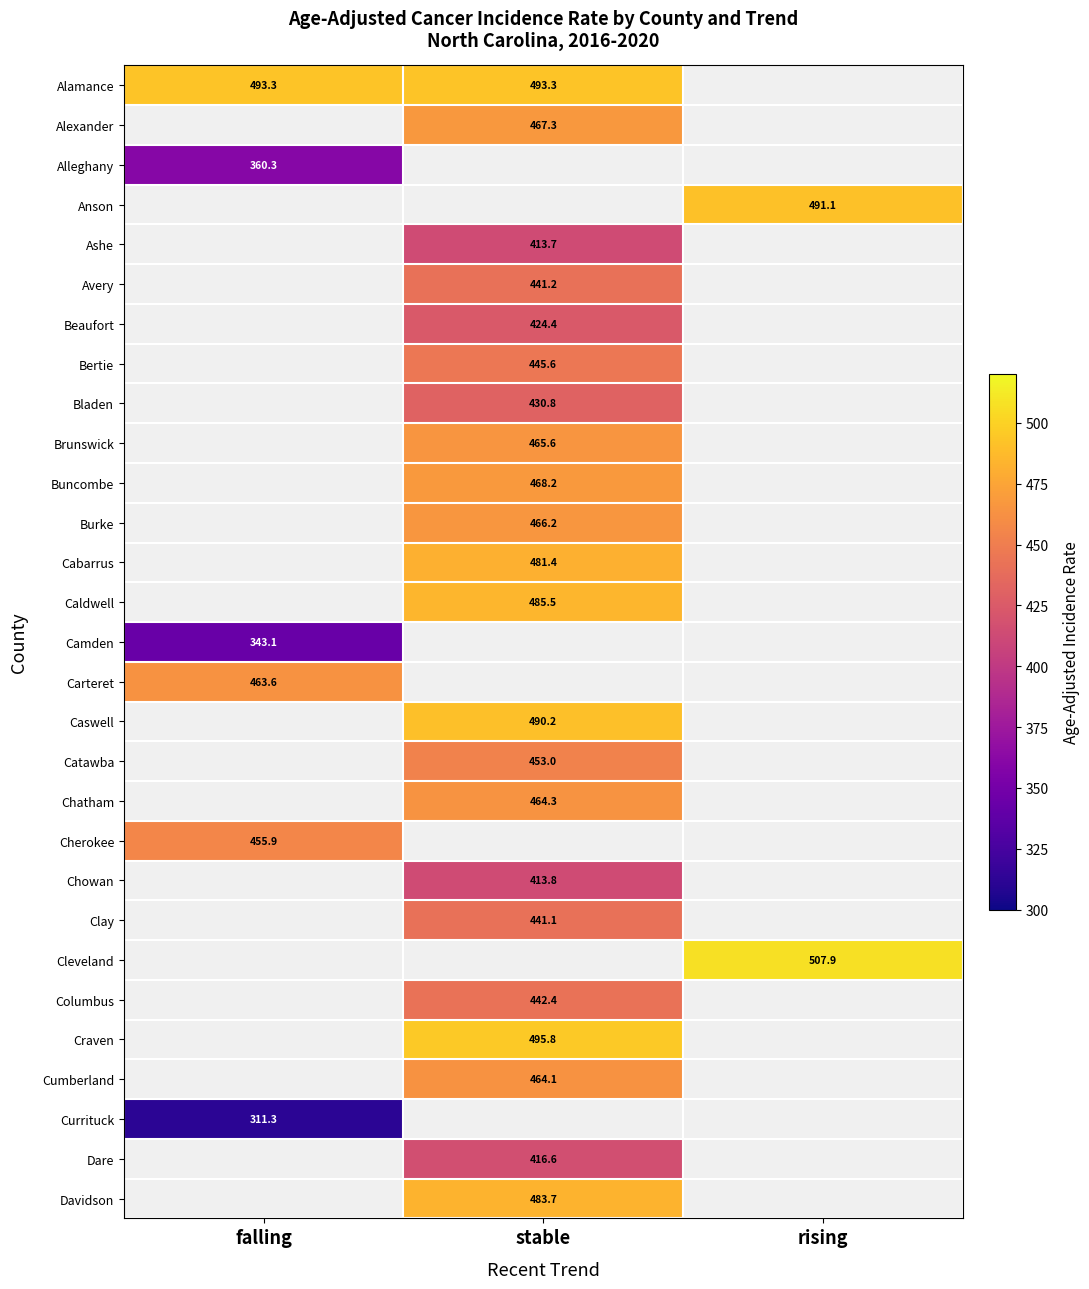

The value of Columbus at stable is 666.6. True or false?

False